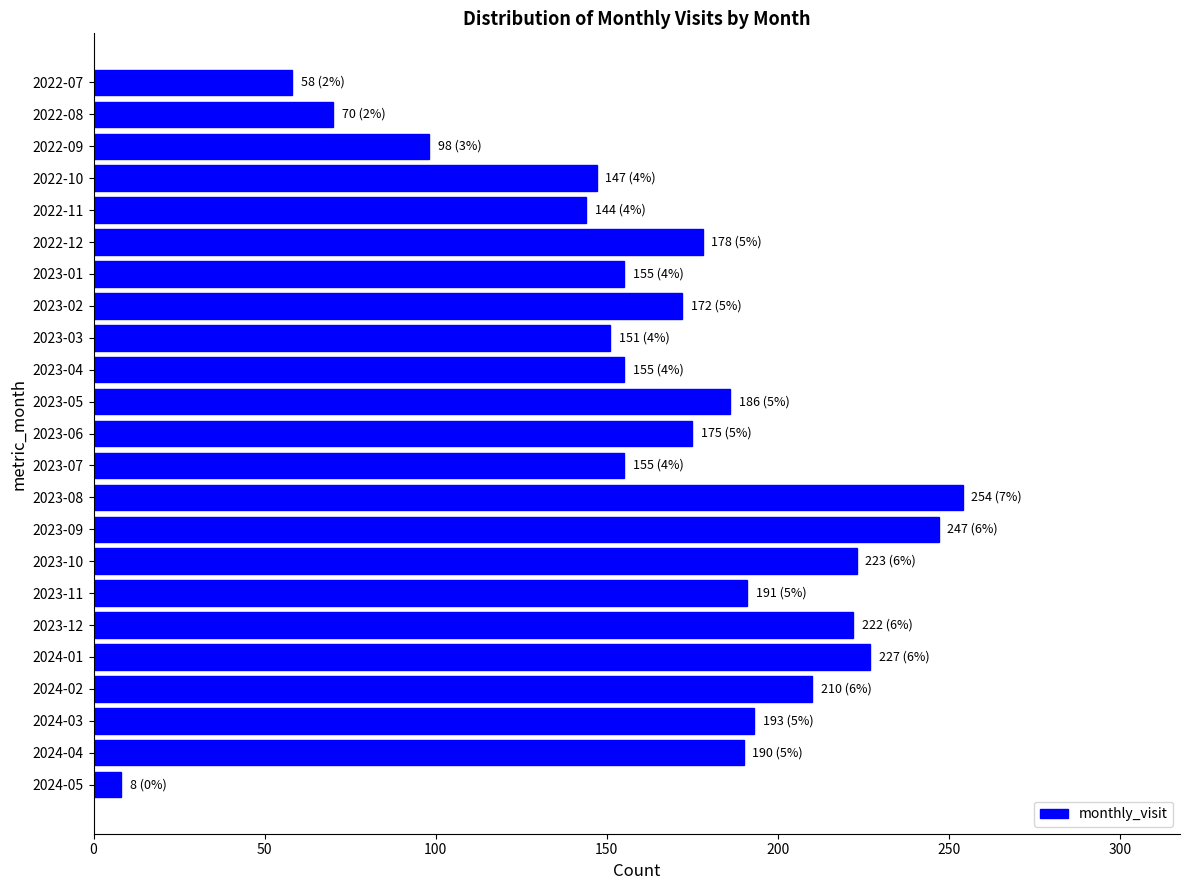

The value at 2022-09 is 22. True or false?

False